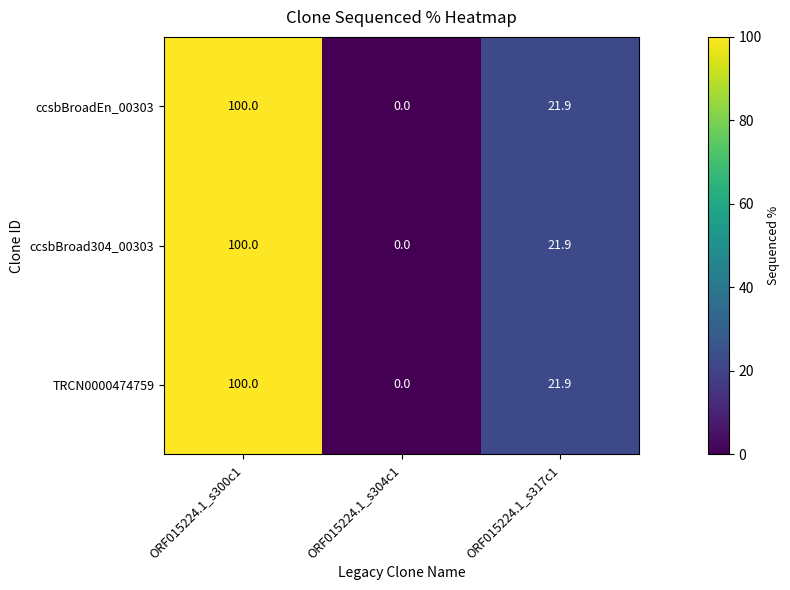

List the labels in order of ccsbBroadEn_00303 value, smallest first.

ORF015224.1_s304c1, ORF015224.1_s317c1, ORF015224.1_s300c1